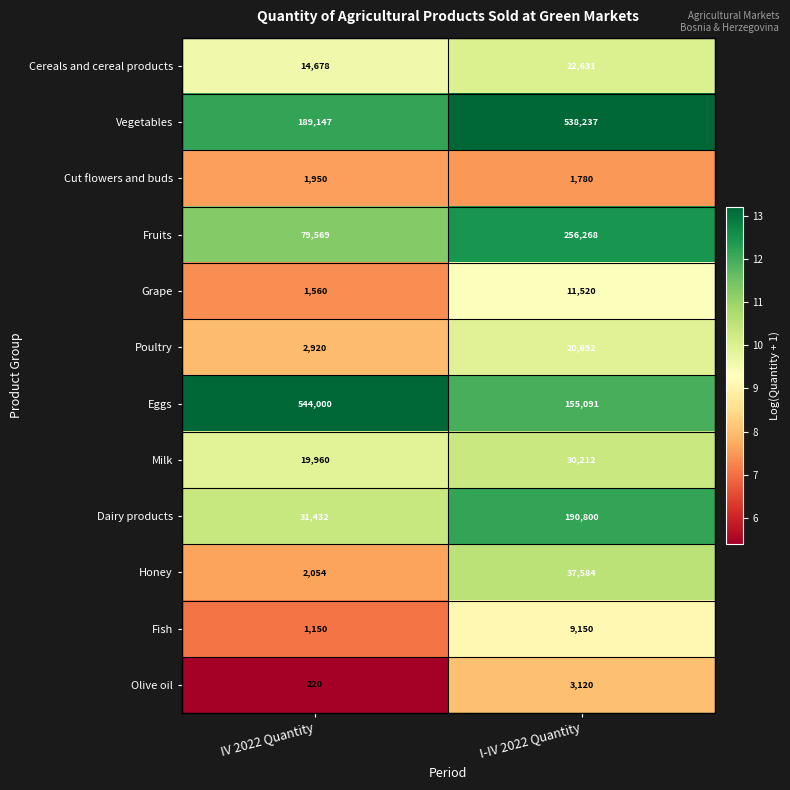

At which category is the sum across all series the highest?

I-IV 2022 Quantity